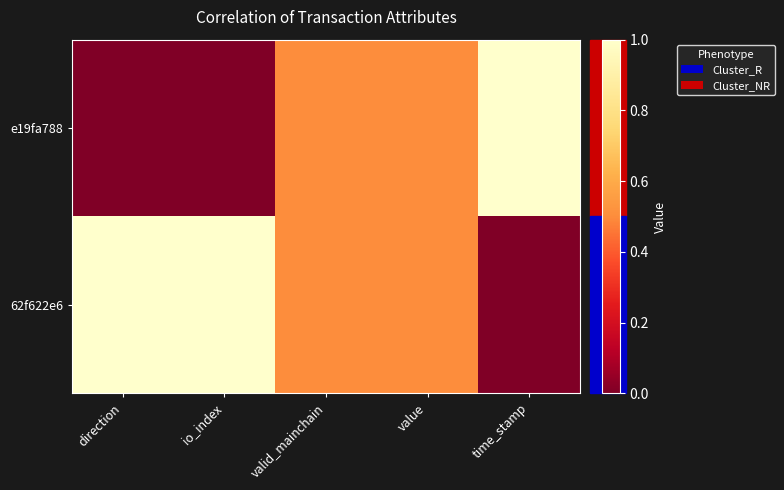

List the series in order of their overall mean, highest first.

62f622e6, e19fa788